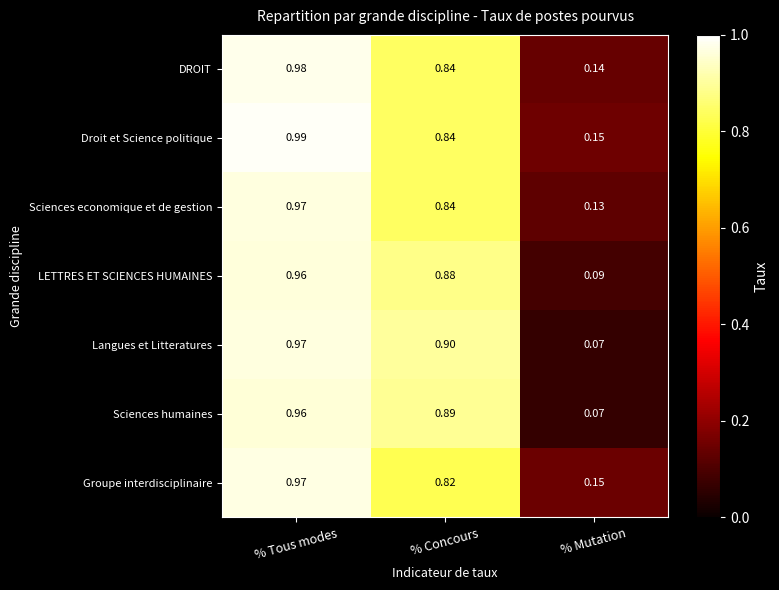

Which category has the lowest value in the Langues et Litteratures series?

% Mutation